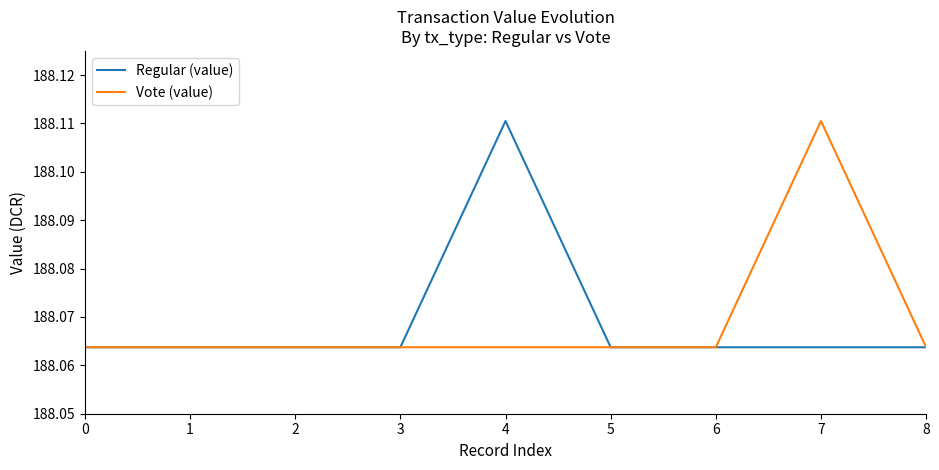

How many lines are shown in the chart?

2